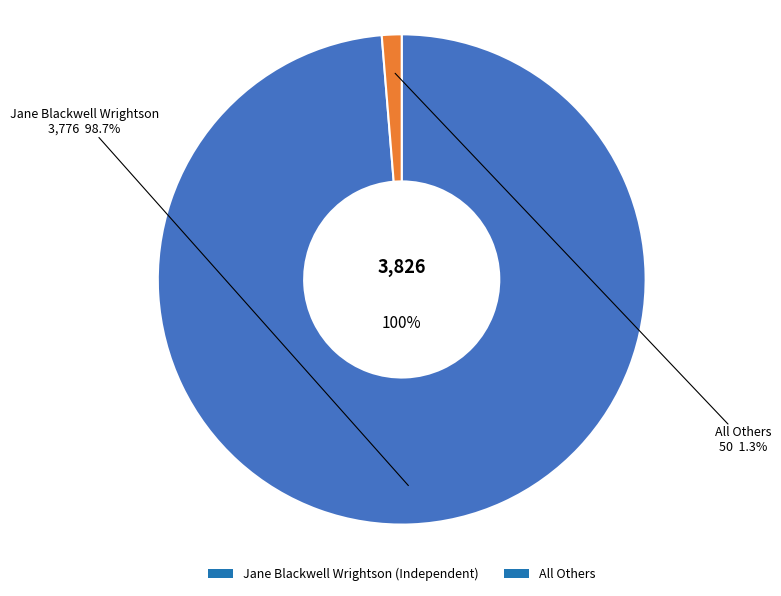

Approximately how many times larger is the value at Jane Blackwell Wrightson (Independent) compared to All Others?

75.5